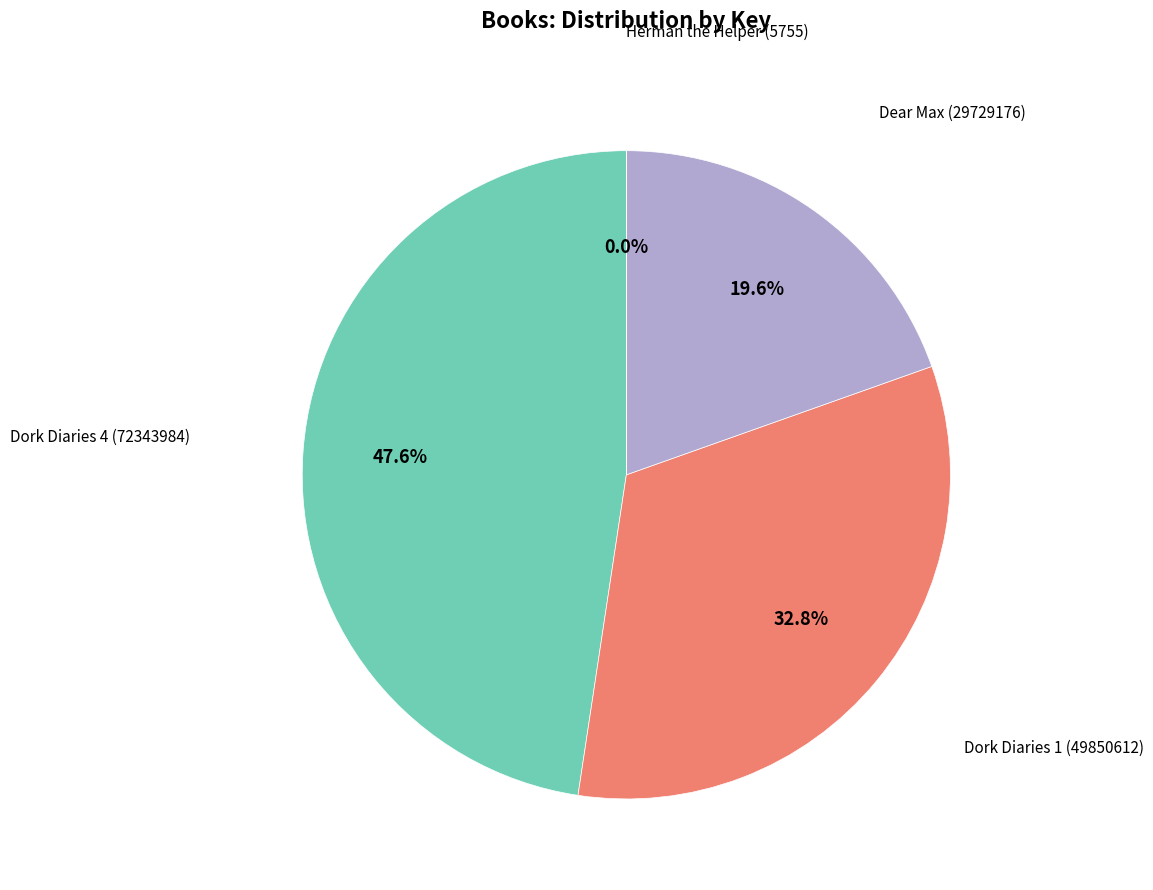

Is there any slice that represents more than half of the pie?

No